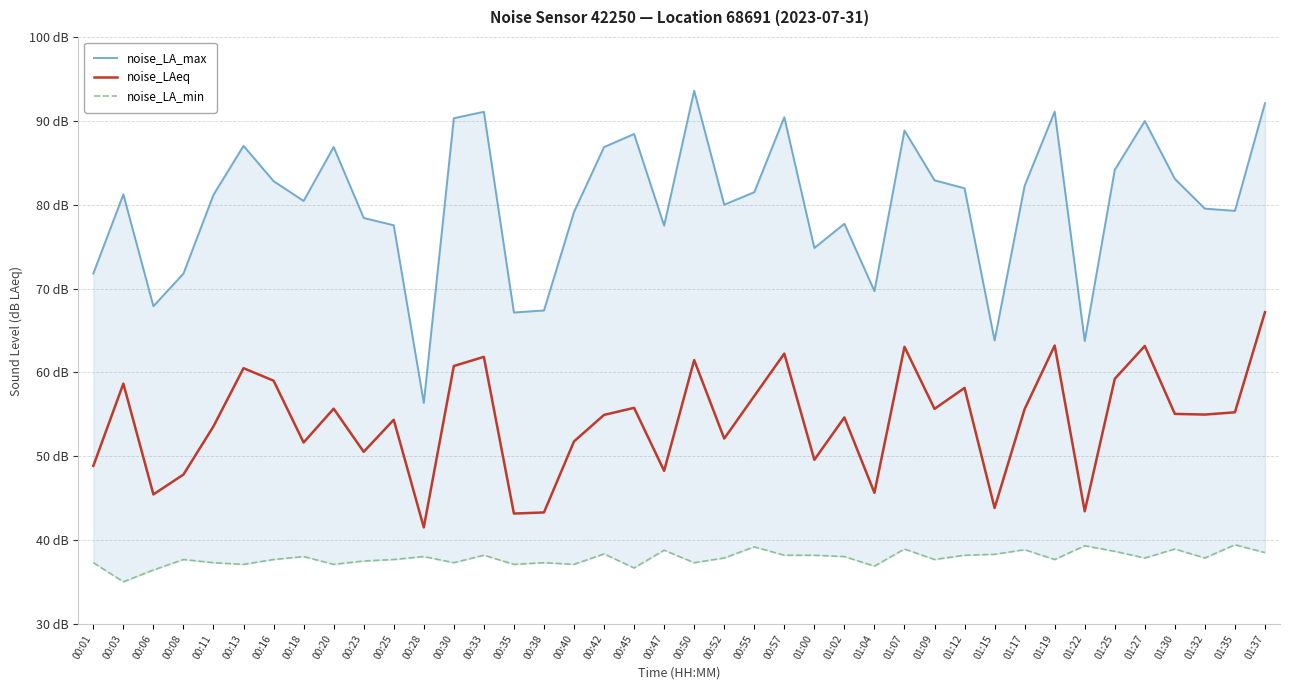

What is the label of the 8th point from the left?

00:18